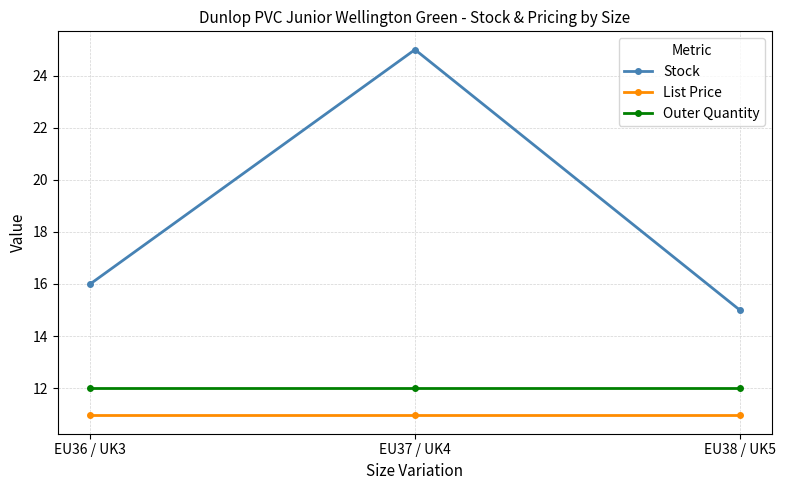

What is the label of the 3rd point from the left?

EU38 / UK5